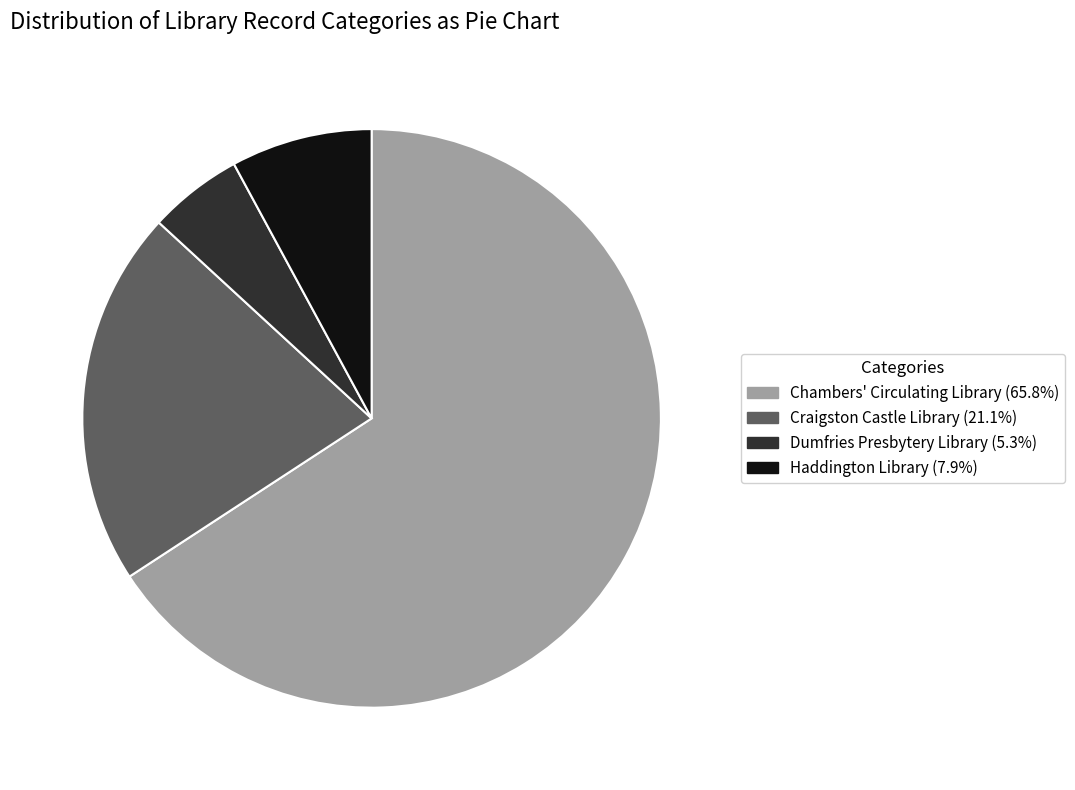

Is there any slice that represents more than half of the pie?

Yes